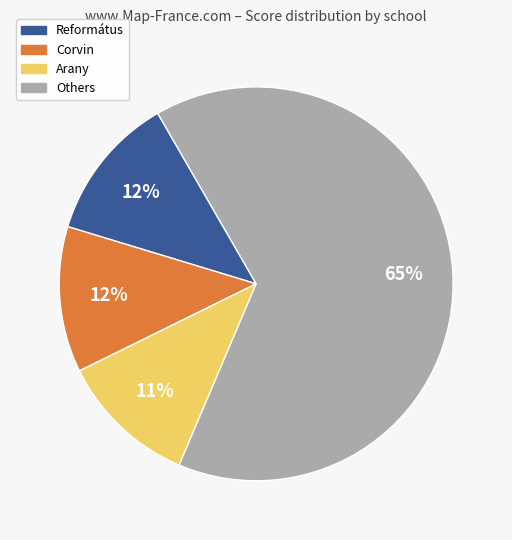

Is the sum of Református and Others greater than half?

Yes